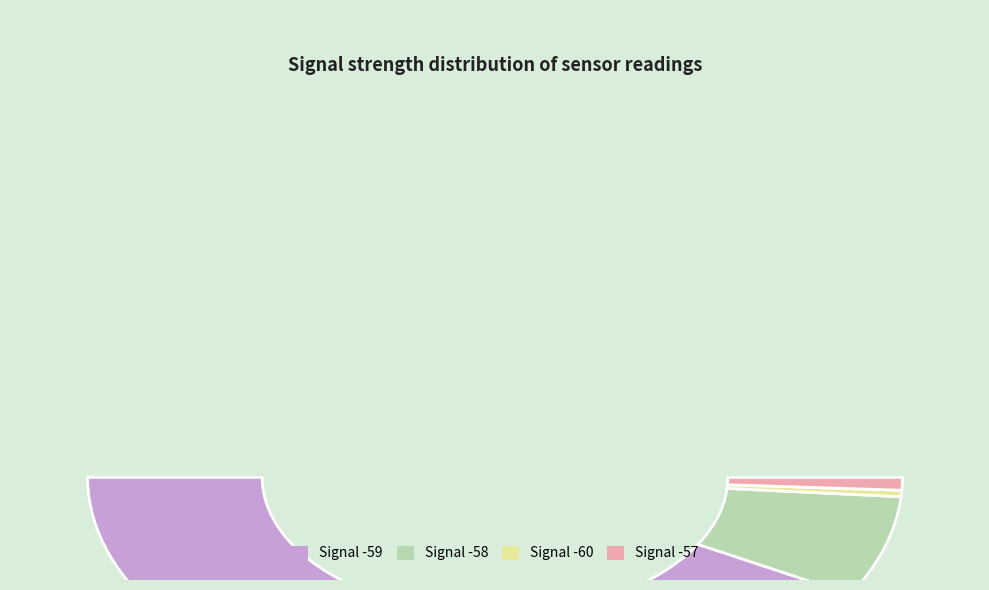

Which category has the biggest portion of the pie?

-59